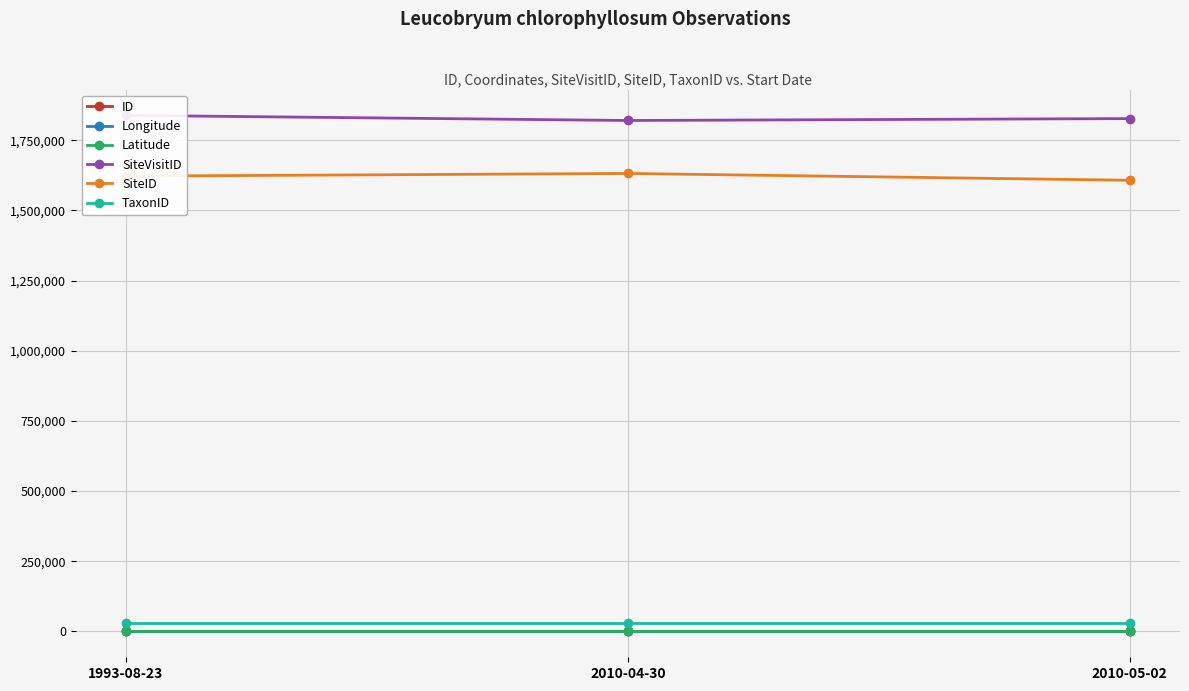

List the series in order of their peak value, lowest first.

Latitude, ID, Longitude, TaxonID, SiteID, SiteVisitID